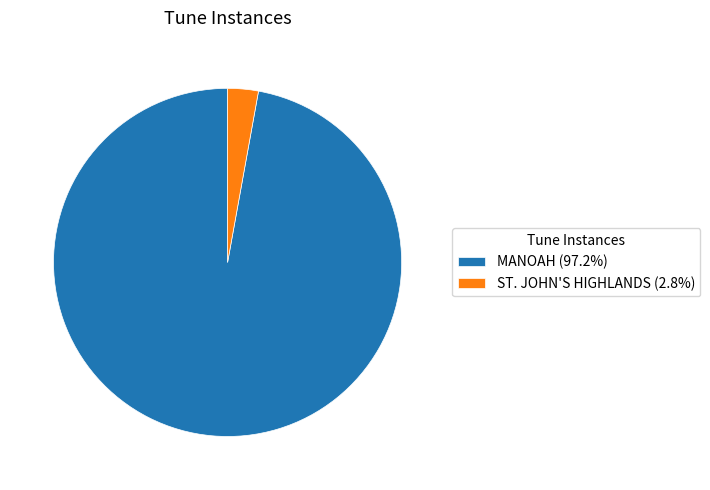

True or false: MANOAH accounts for 84% of the total.

False